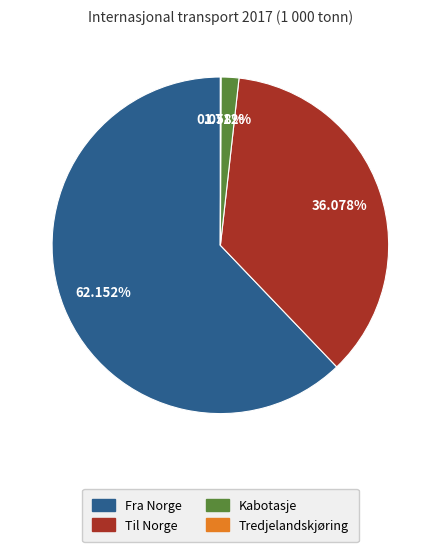

To the nearest percent, what portion does Til Norge represent?

36%